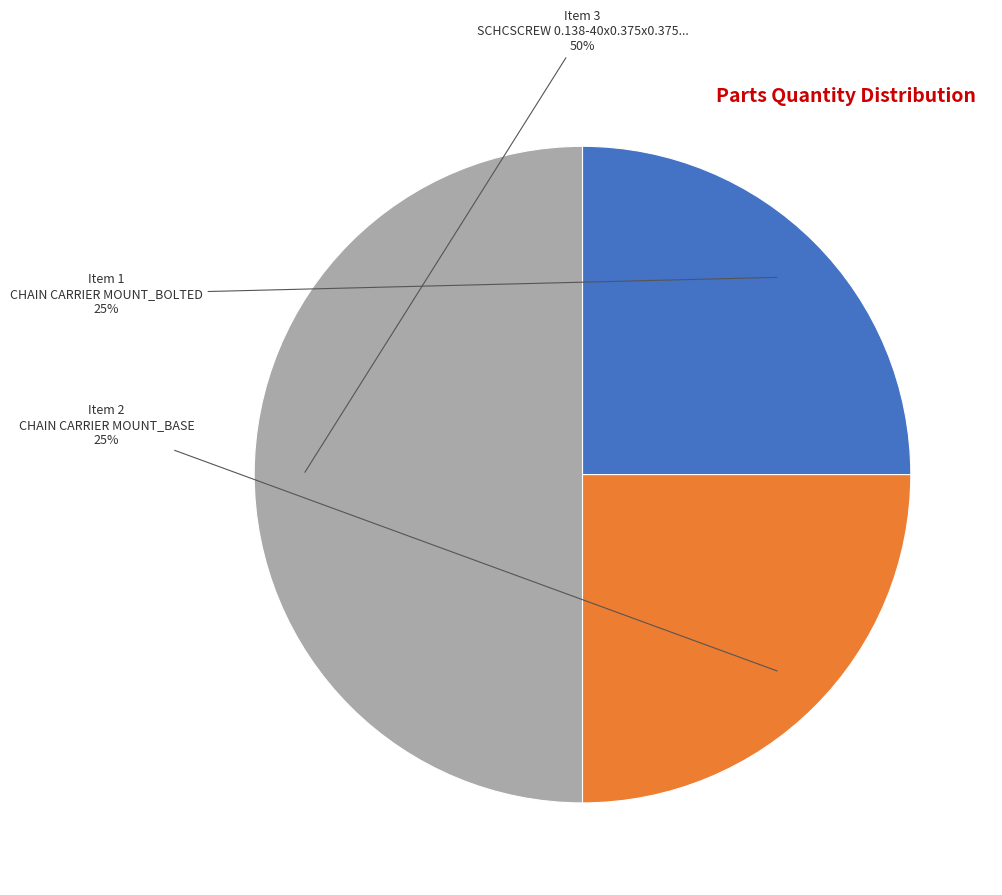

To the nearest percent, what is the average slice percentage?

33%